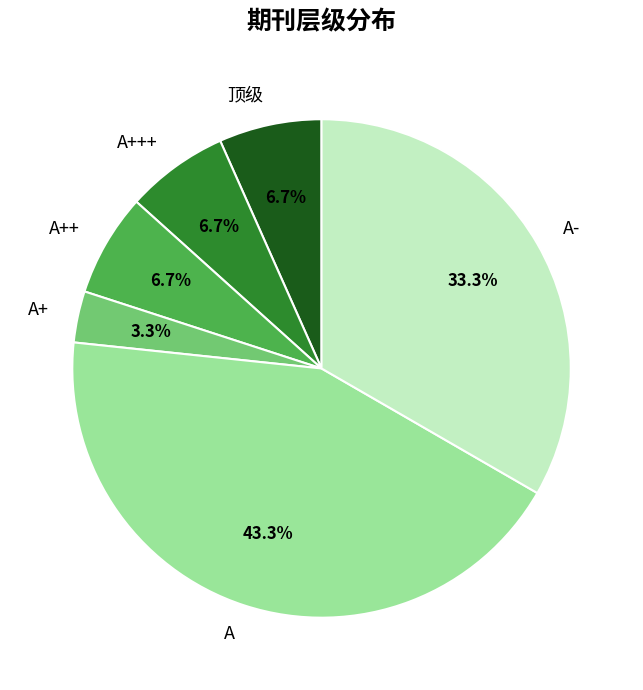

What percentage is the A+ slice, to the nearest percent?

3%